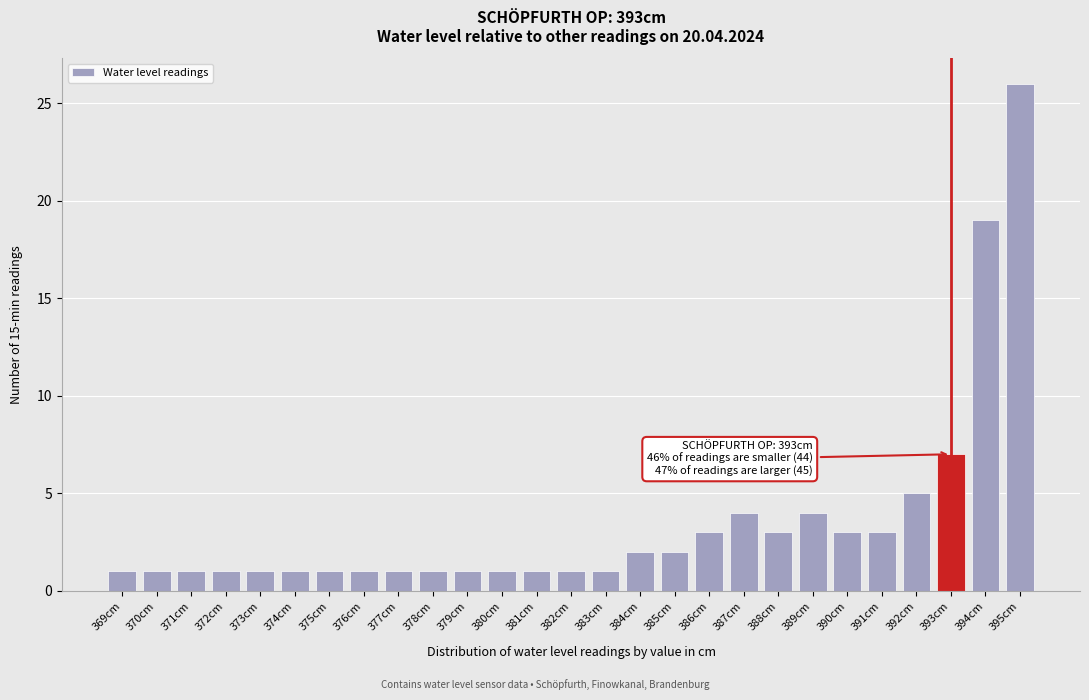

Which range on the x-axis has the tallest bar?

394.5 to 395.5